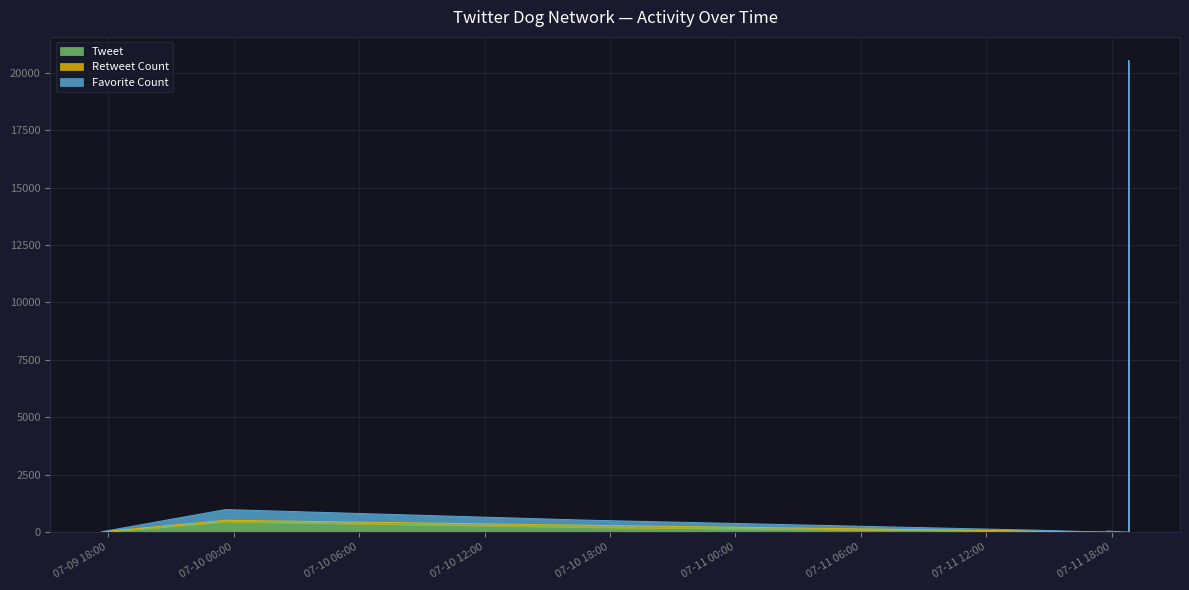

At which label is Tweet closest to 232?

2019-07-10 17:00